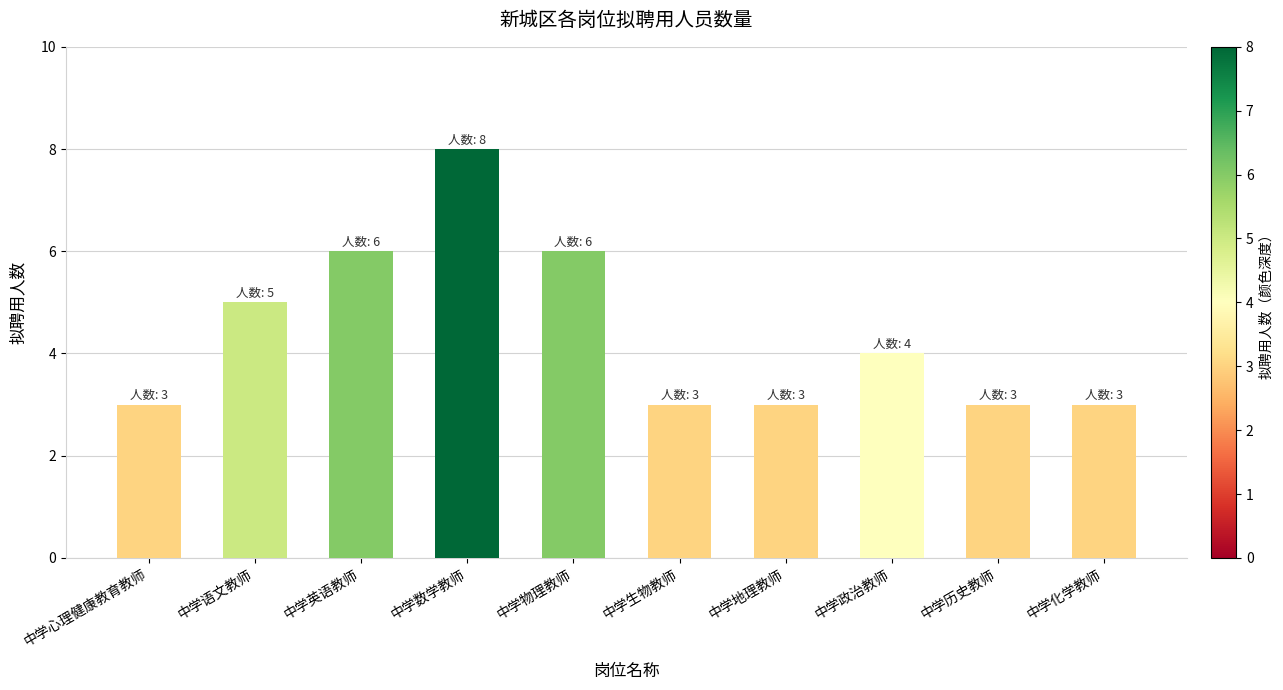

Reading left to right, transcribe all the data shown in this chart.

3	5	6	8	6	3	3	4	3	3